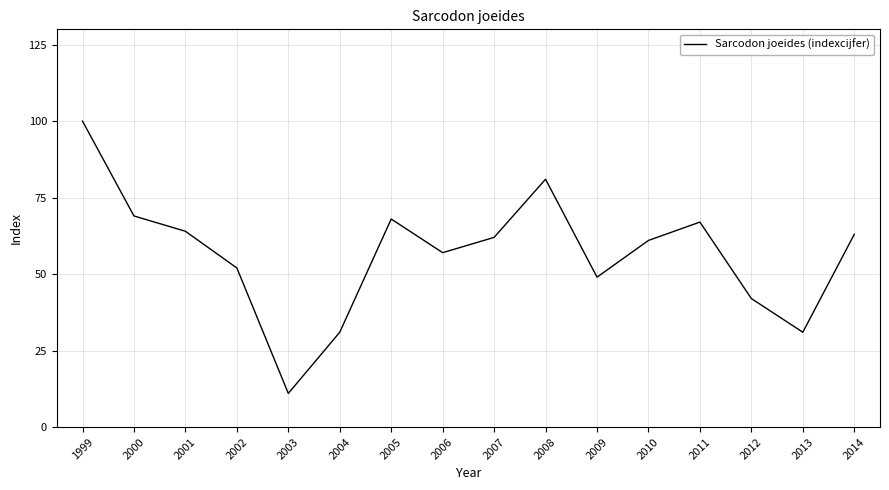

What is the sum of all values?

908